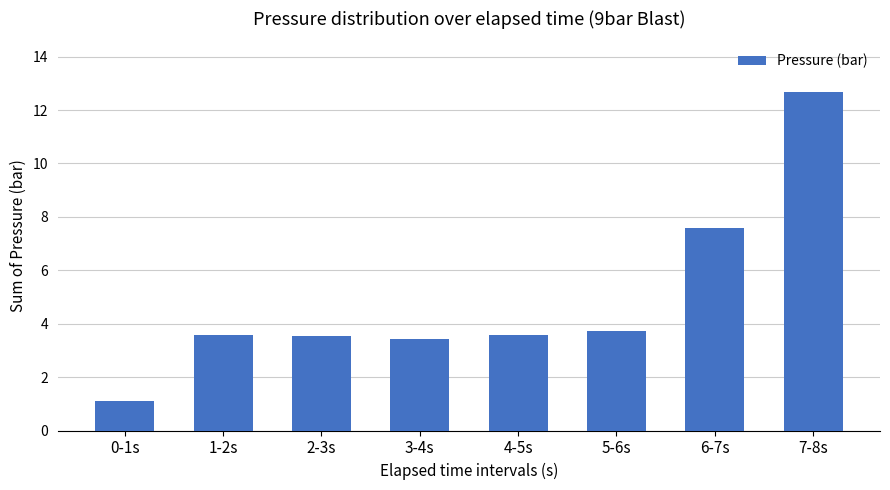

What is the sum of the values at 4-5s and 0-1s?

4.7